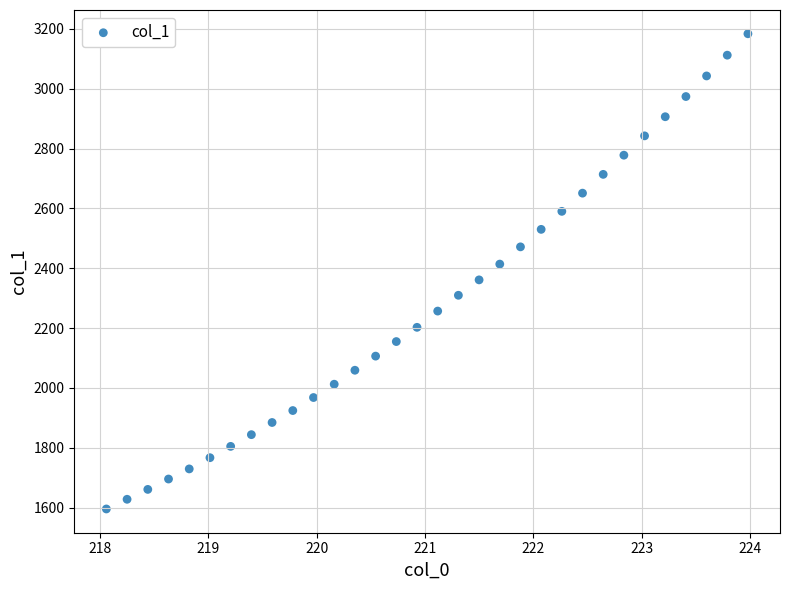

What is the range of X values (max minus min)?

5.9